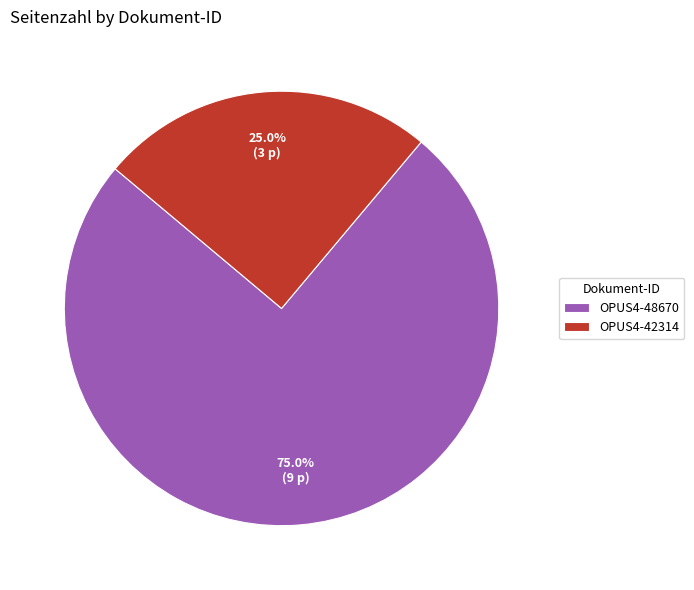

What is the majority slice?

OPUS4-48670